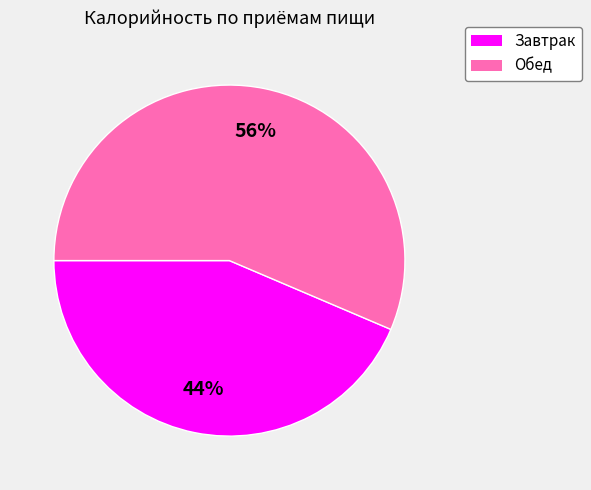

Is it true that Обед is 67% of the pie?

False